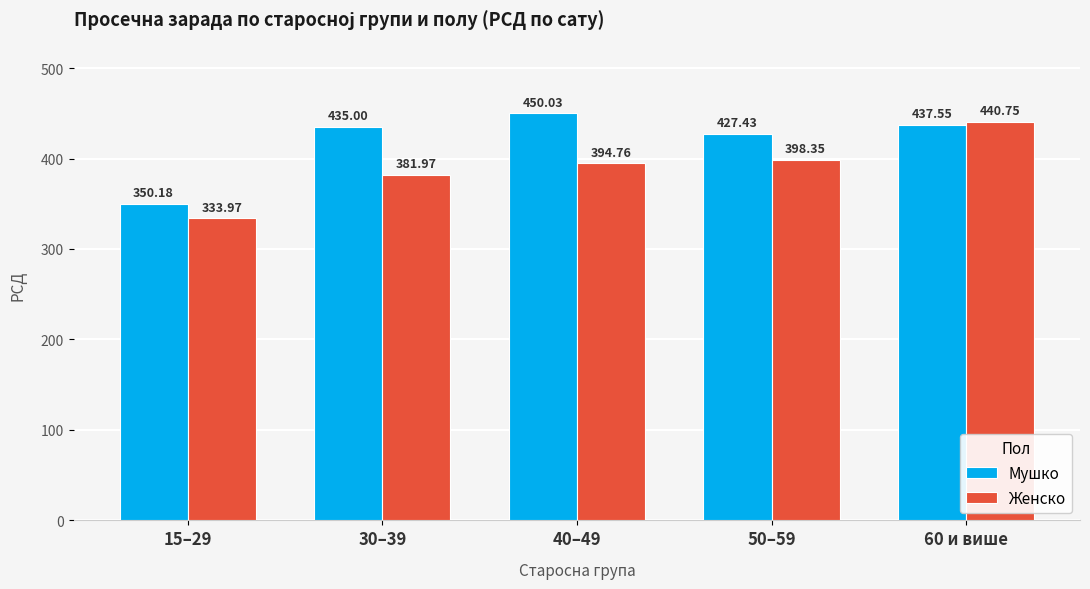

What is the total value across all series at 40–49?

844.8